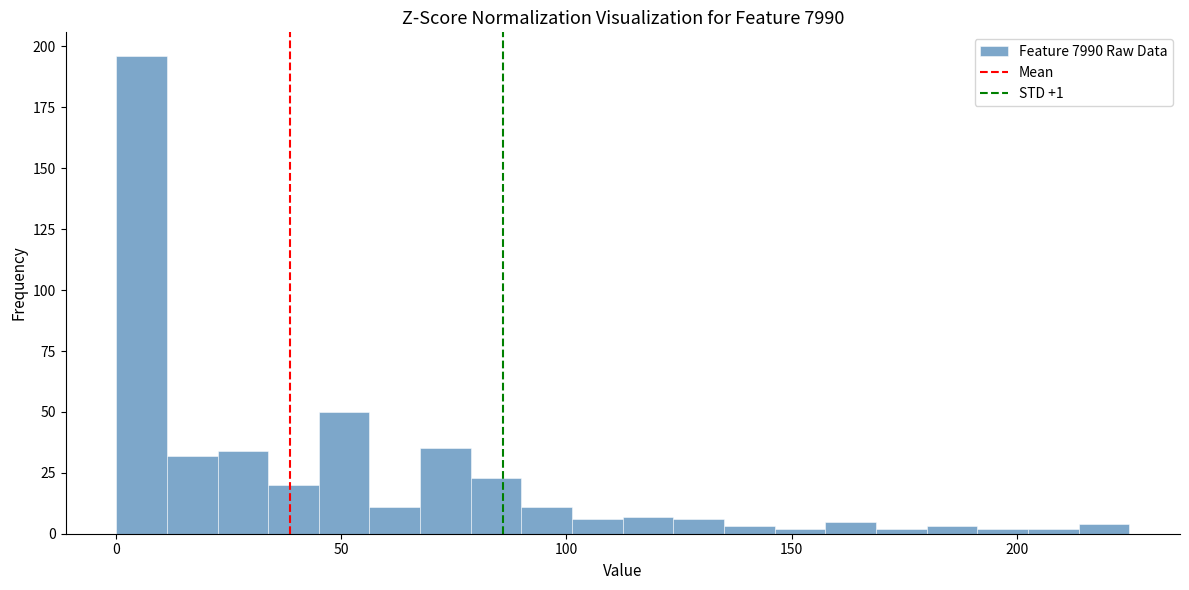

Read against the x-axis, roughly where is the centre of the tallest bar?

5